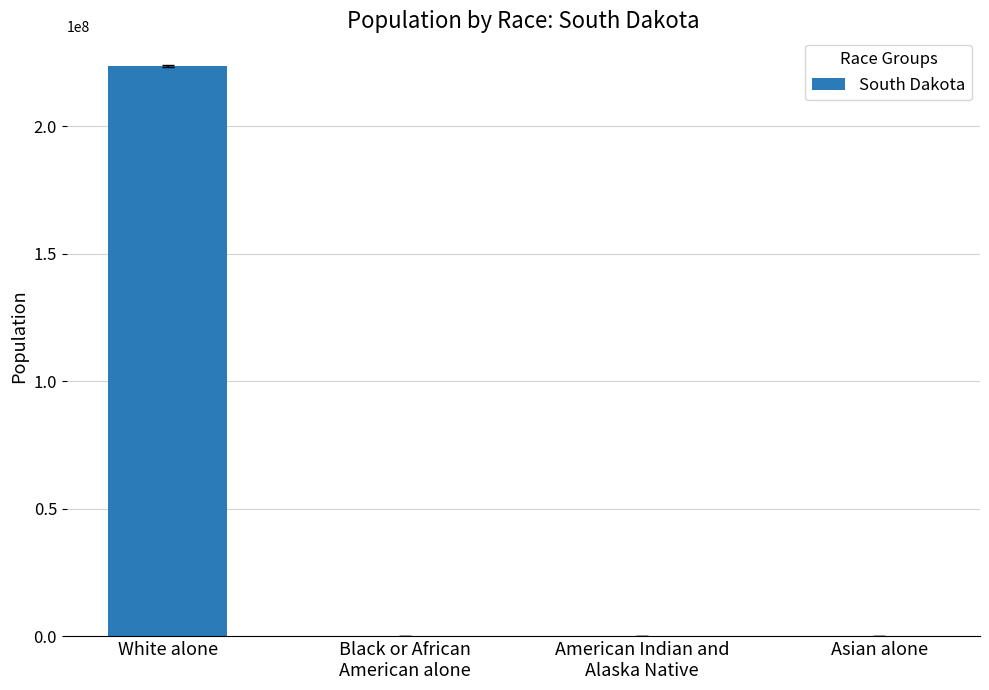

The value at White alone is 223553265. True or false?

True